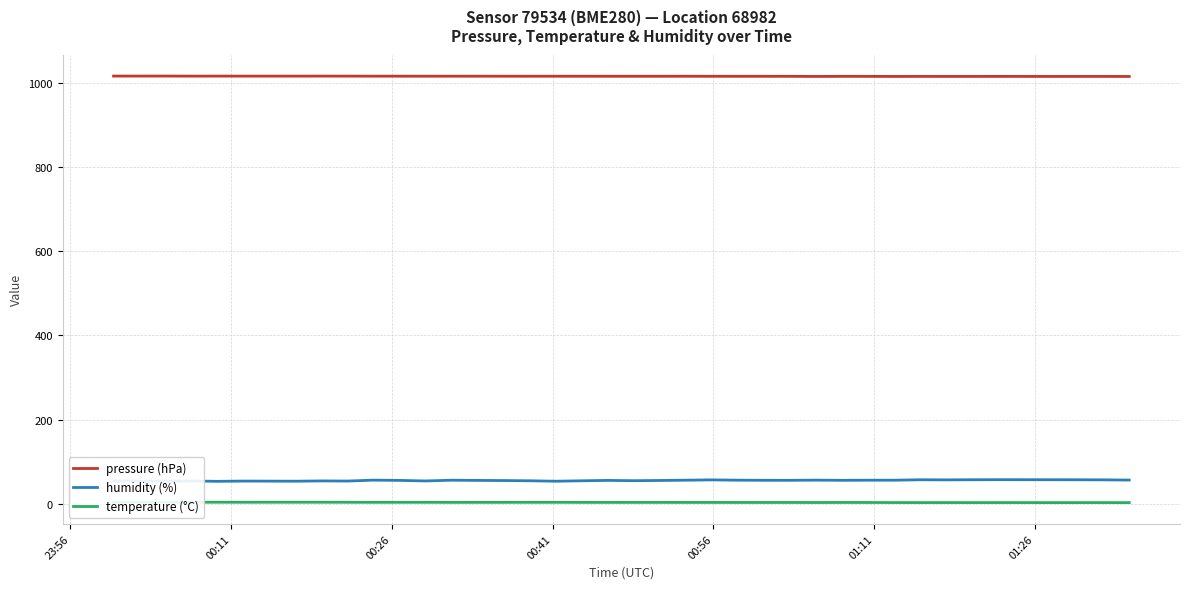

What is the highest value of the pressure (hPa) series?

1016.4